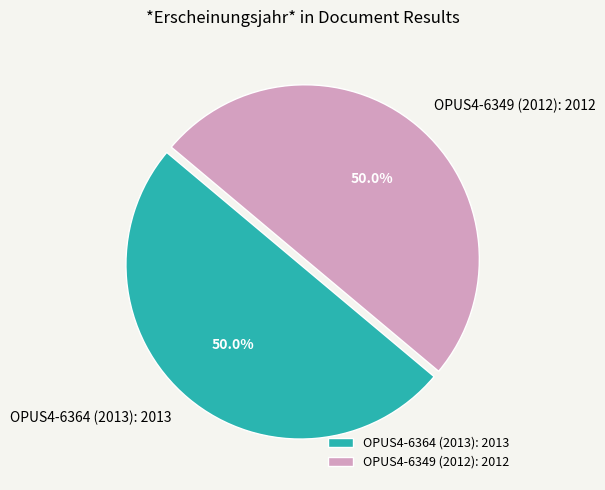

Combined, what portion of the pie is OPUS4-6364 (2013) and OPUS4-6349 (2012)?

100.0%